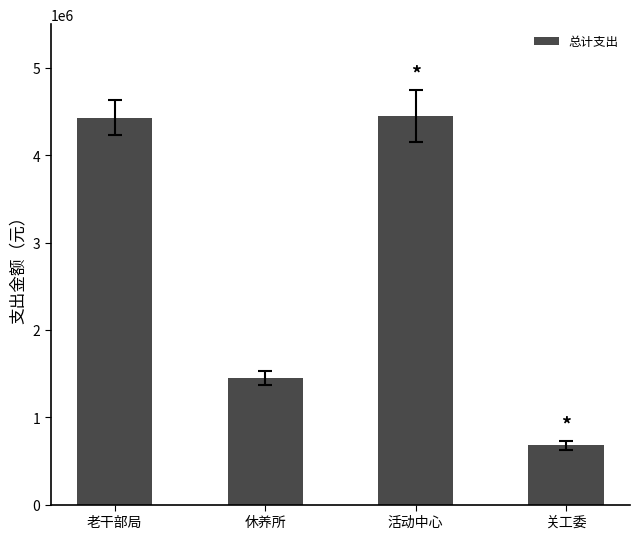

What is the difference between the maximum and minimum values?

3770157